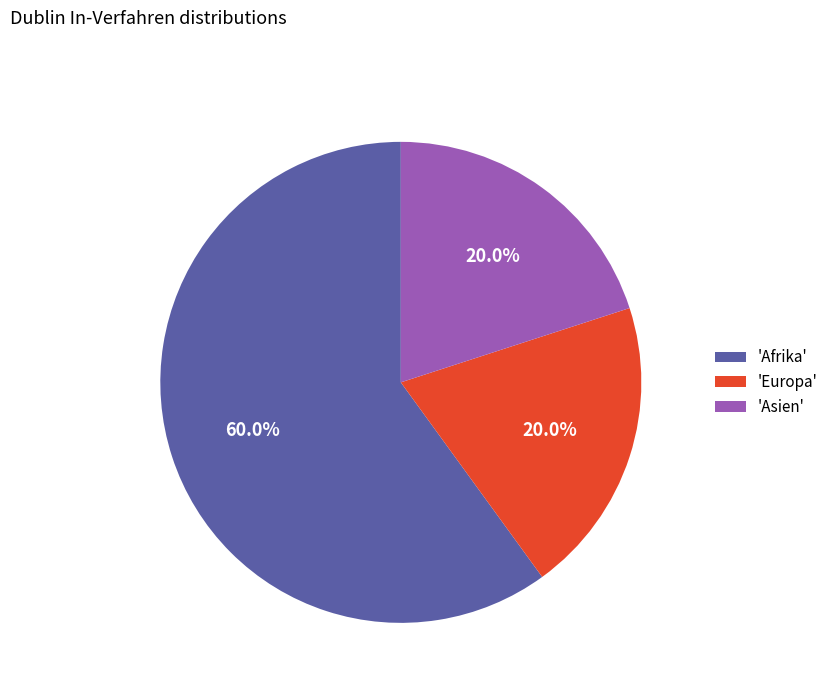

To the nearest percent, what is the average slice percentage?

33%